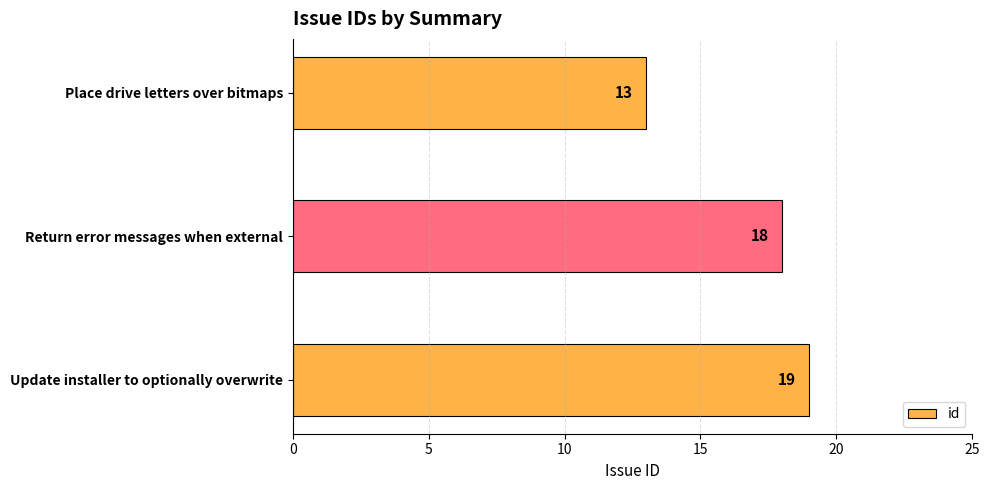

At which label is the value closest to 16?

Return error messages when external